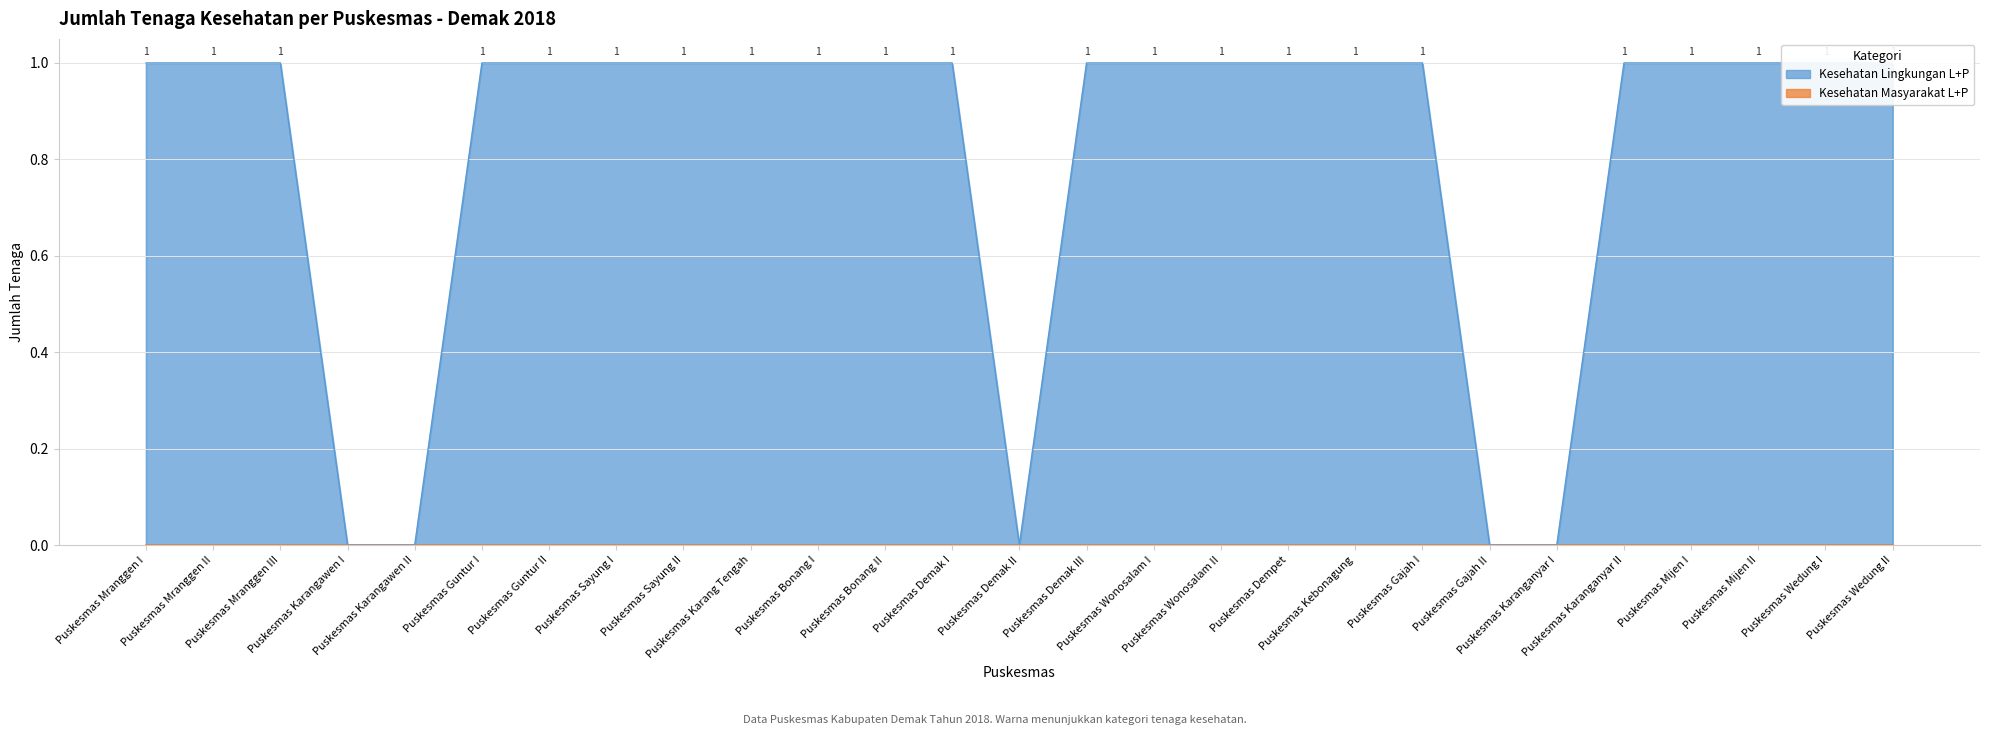

Is the value of Kesehatan Masyarakat L+P at Puskesmas Mranggen III greater than the value of Kesehatan Lingkungan P at Puskesmas Wonosalam II?

No